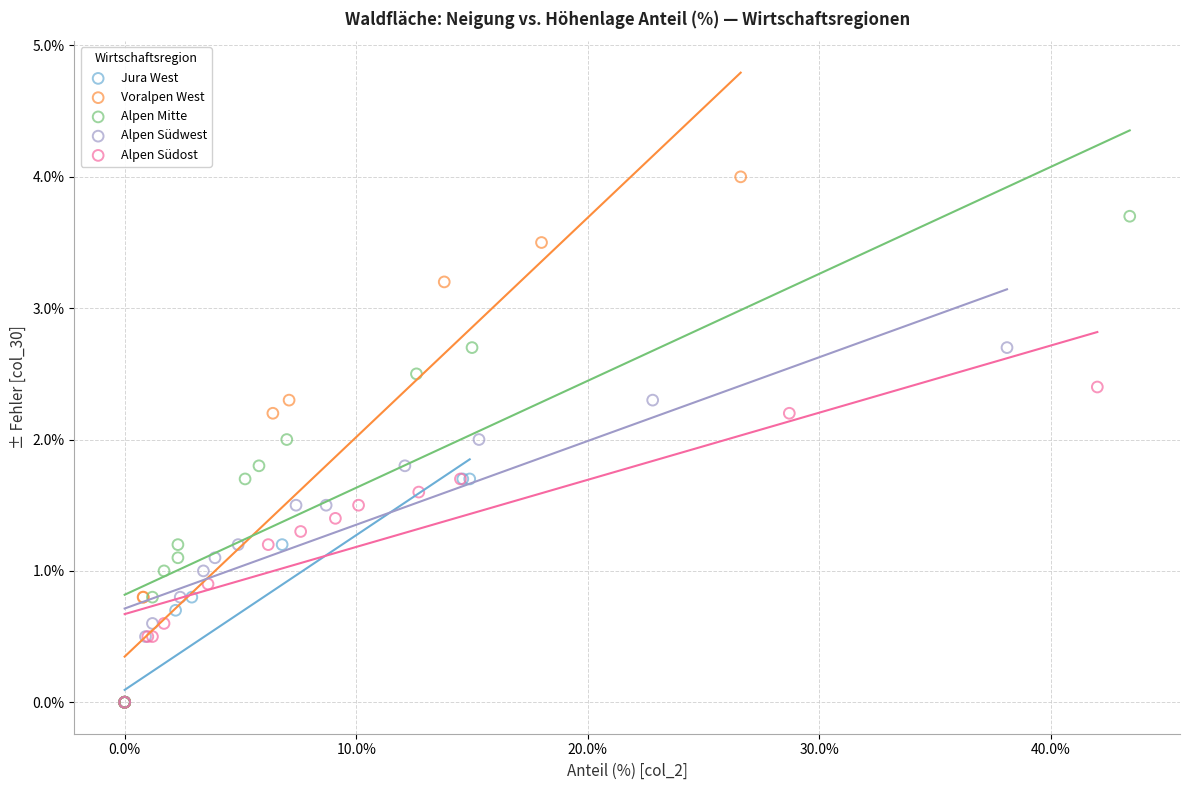

Which series has the largest Y range (max minus min)?

Voralpen West